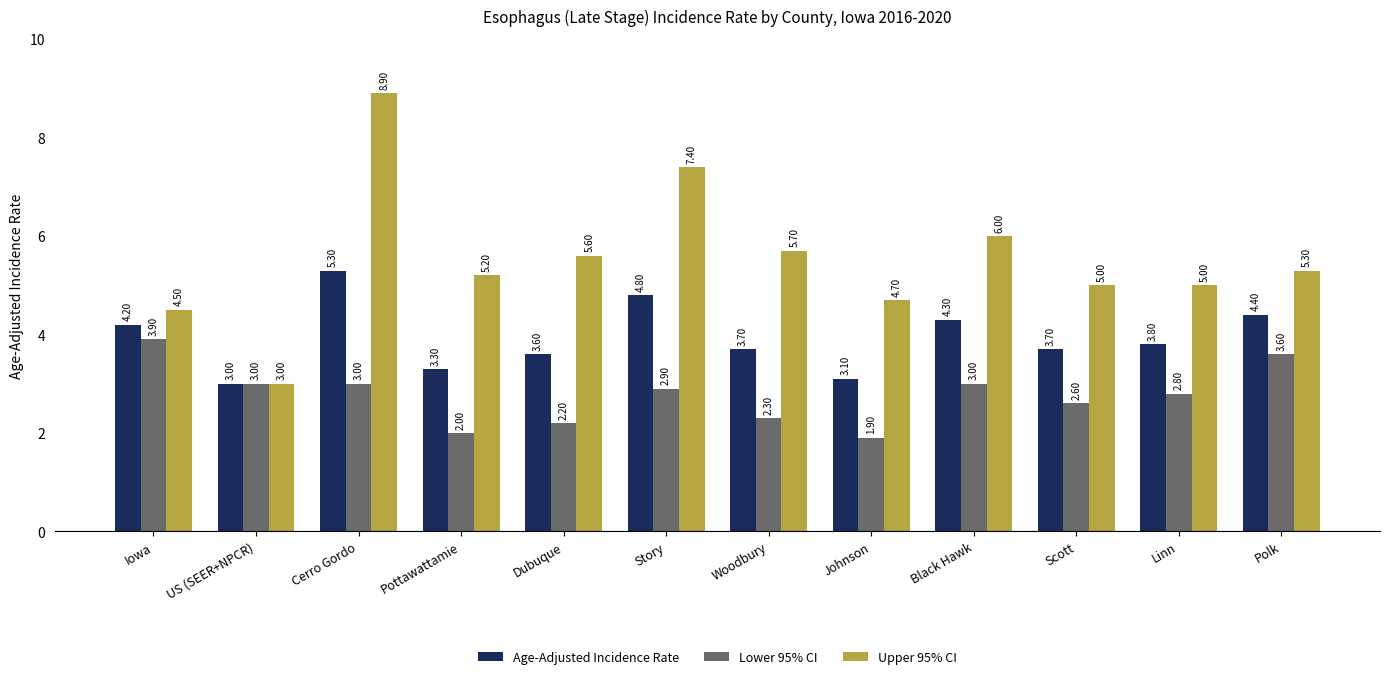

List the series in order of their peak value, highest first.

Upper 95% CI, Age-Adjusted Incidence Rate, Lower 95% CI